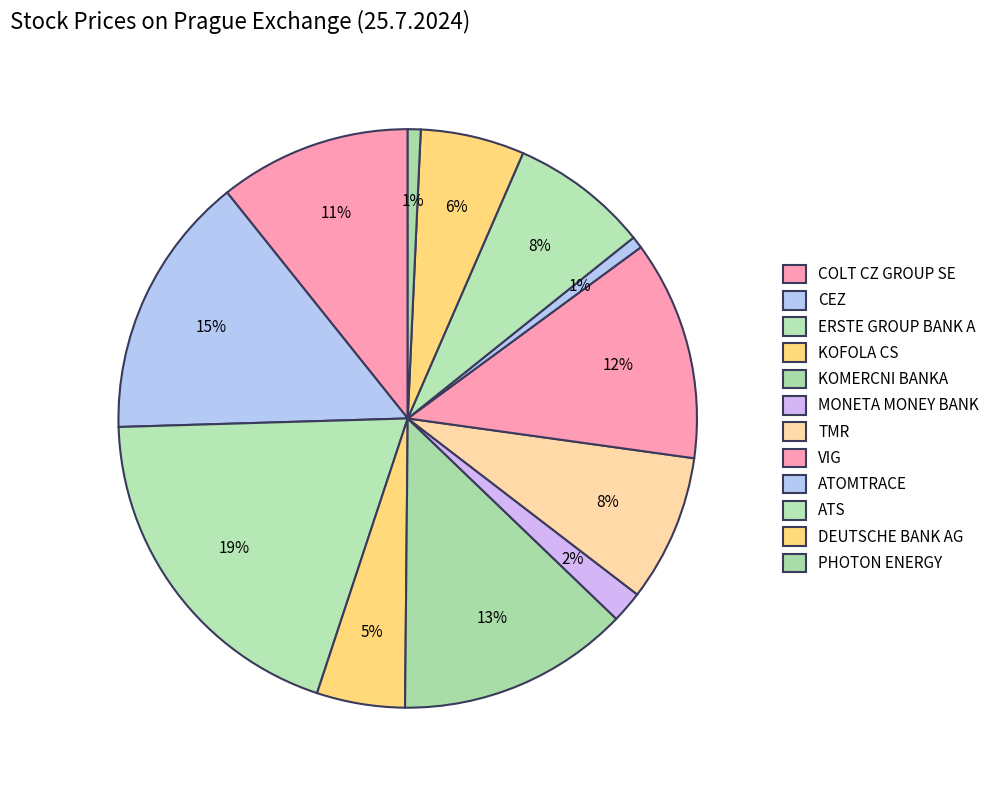

What is the total percentage of ATOMTRACE and ERSTE GROUP BANK A?

20.1%